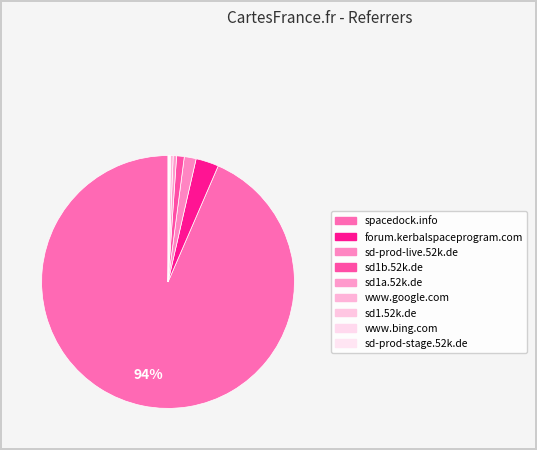

Which category has the biggest portion of the pie?

spacedock.info